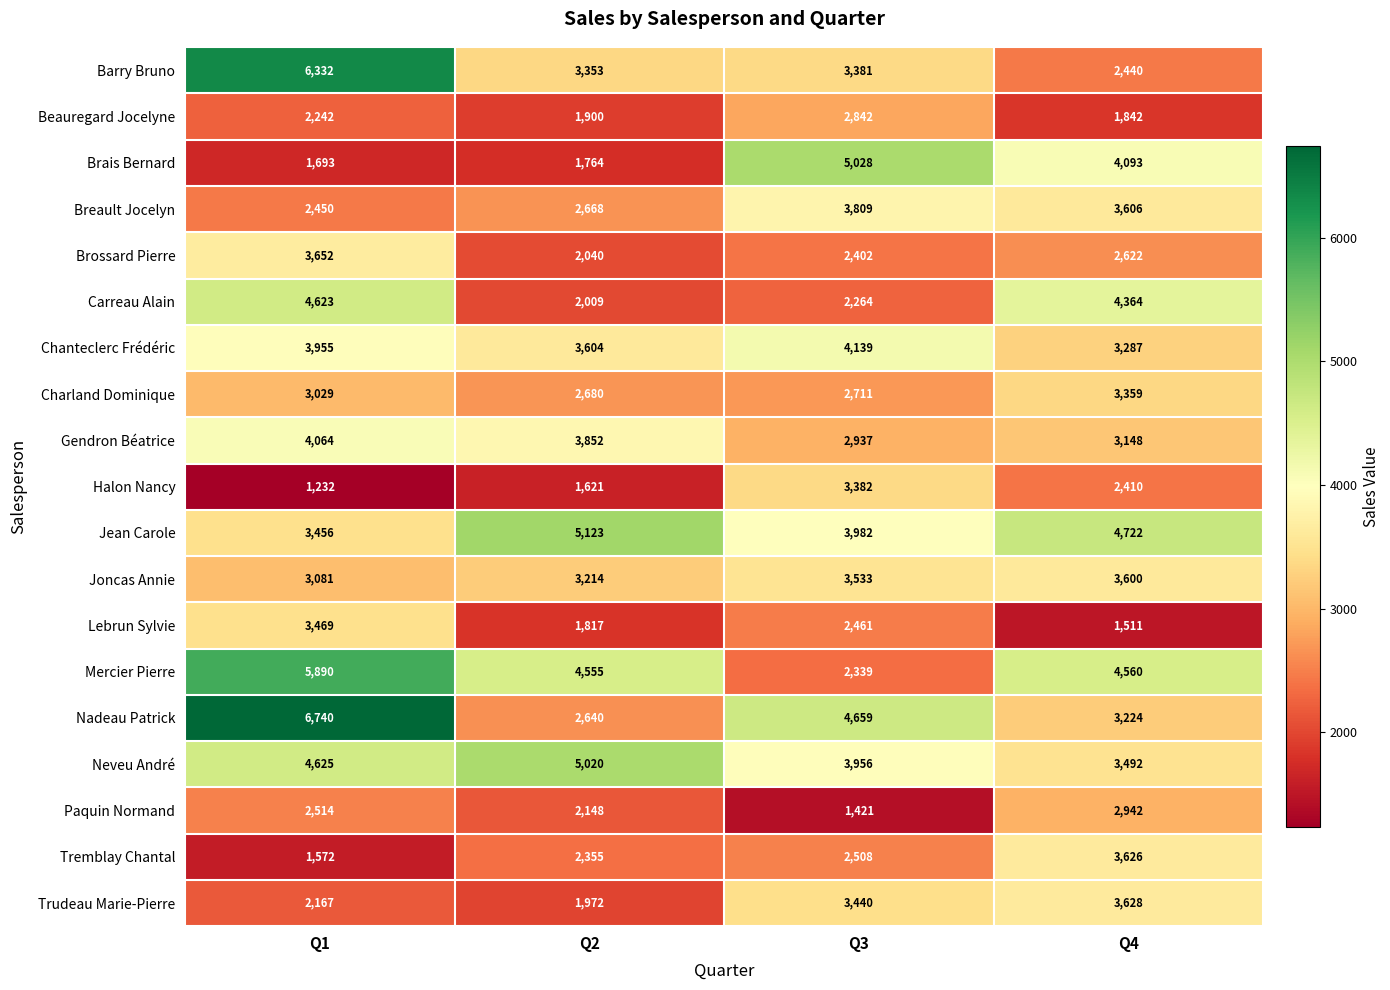

Rank the series by their maximum value, from highest to lowest.

Nadeau Patrick, Barry Bruno, Mercier Pierre, Jean Carole, Brais Bernard, Neveu André, Carreau Alain, Chanteclerc Frédéric, Gendron Béatrice, Breault Jocelyn, Brossard Pierre, Trudeau Marie-Pierre, Tremblay Chantal, Joncas Annie, Lebrun Sylvie, Halon Nancy, Charland Dominique, Paquin Normand, Beauregard Jocelyne